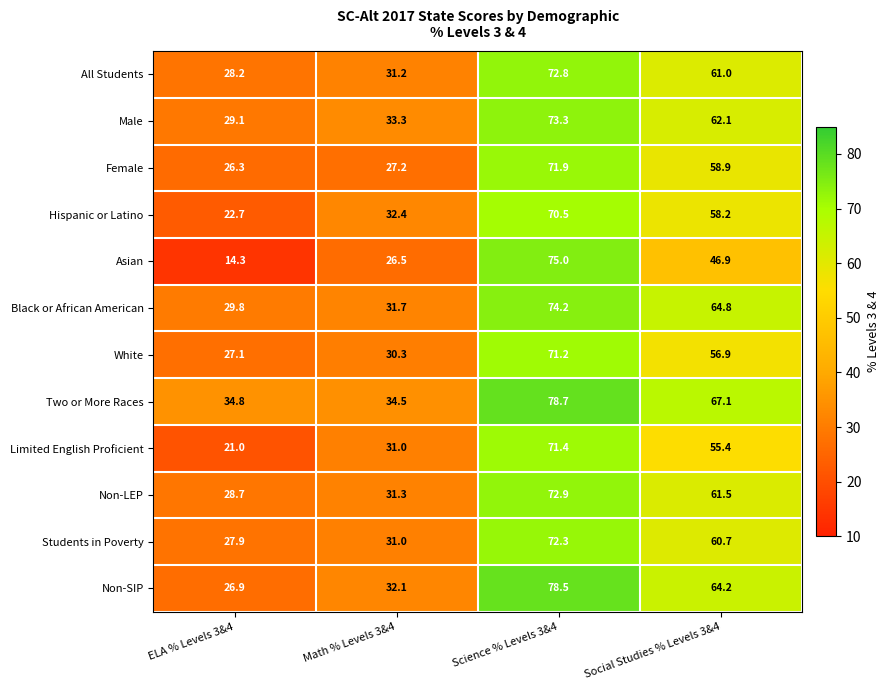

At which label does Male first exceed 62?

Science % Levels 3&4